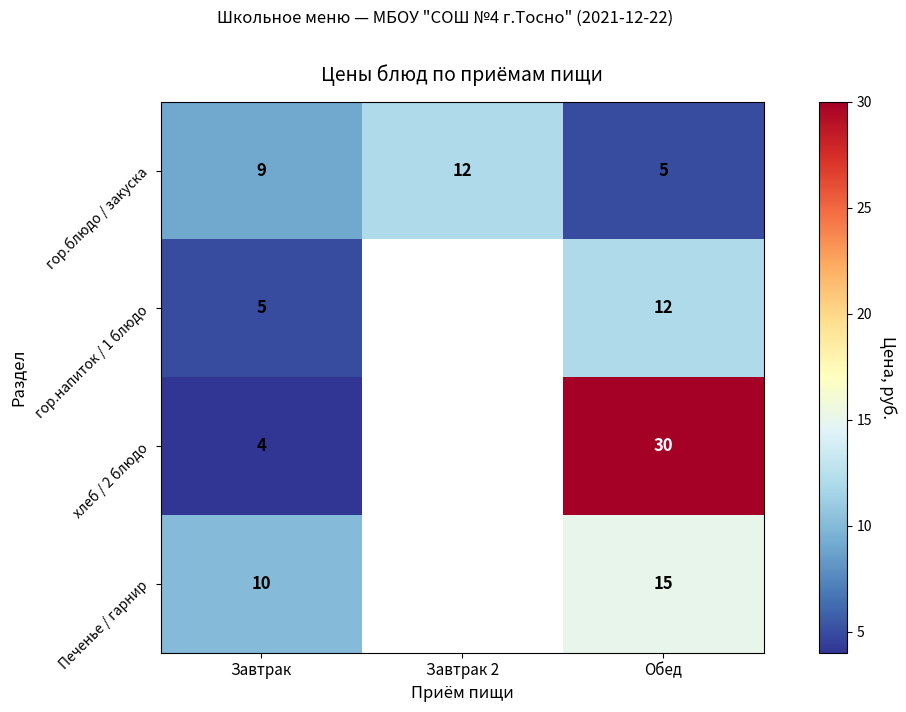

Which label corresponds to the smallest value in the chart?

Завтрак